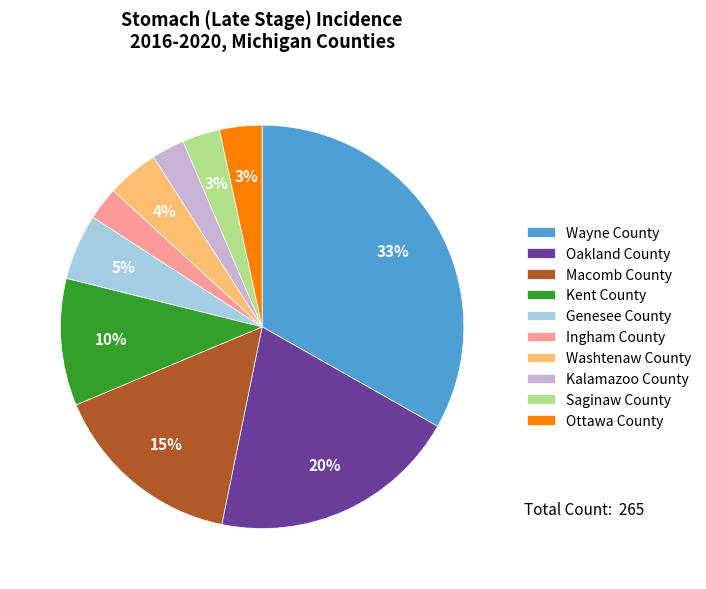

The Saginaw County slice represents 3% of the pie. True or false?

True